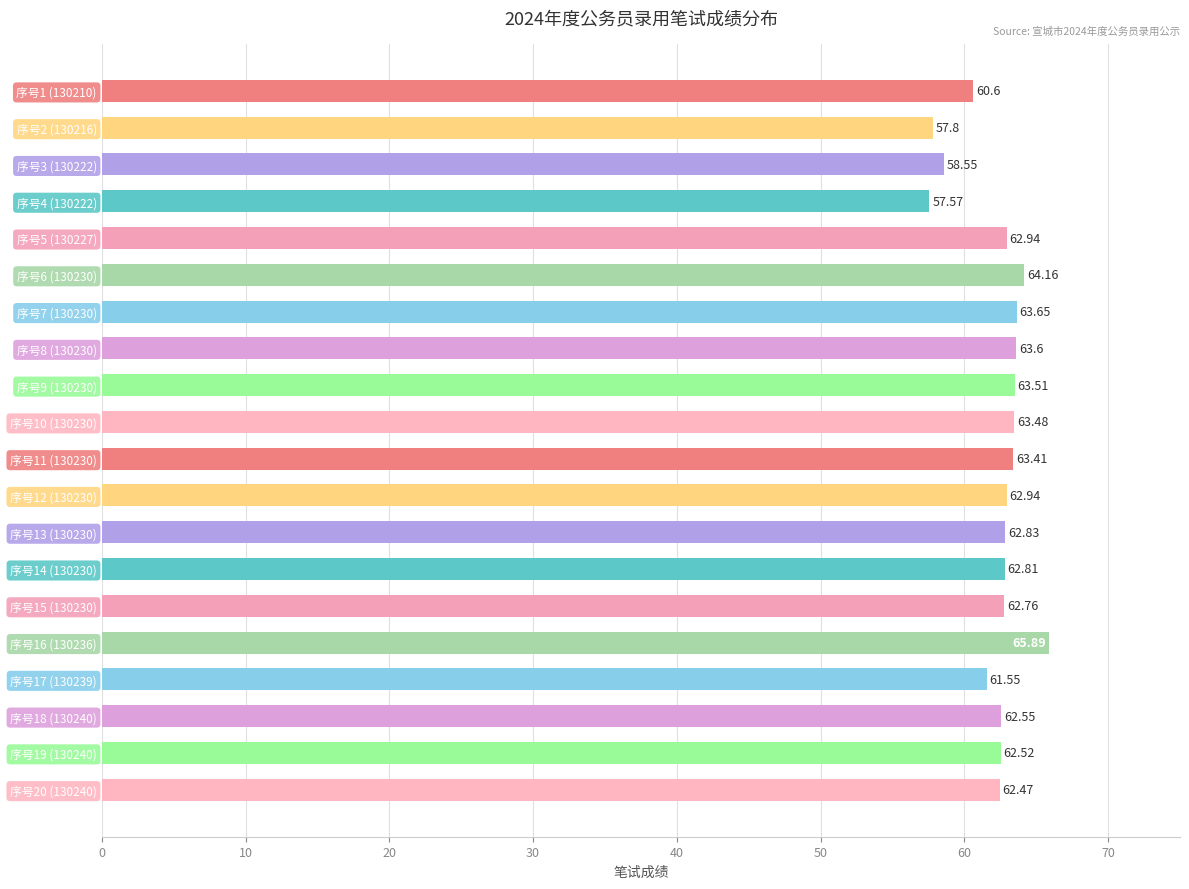

Does the chart contain stacked bars?

No